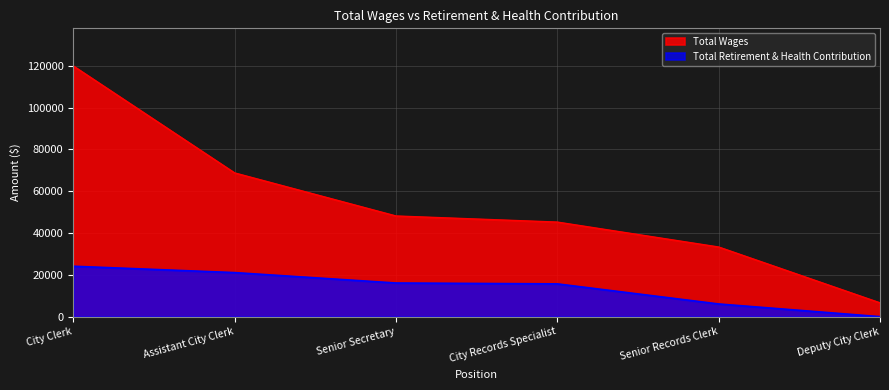

At which label does Total Retirement & Health Contribution reach its peak?

City Clerk